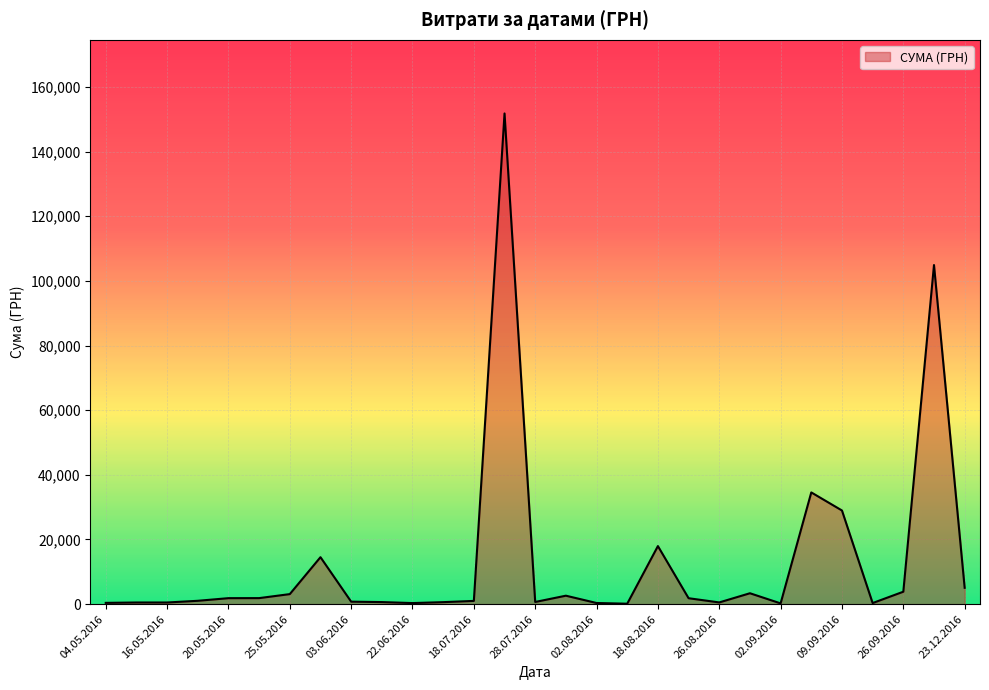

What is the greatest value displayed?

151794.8